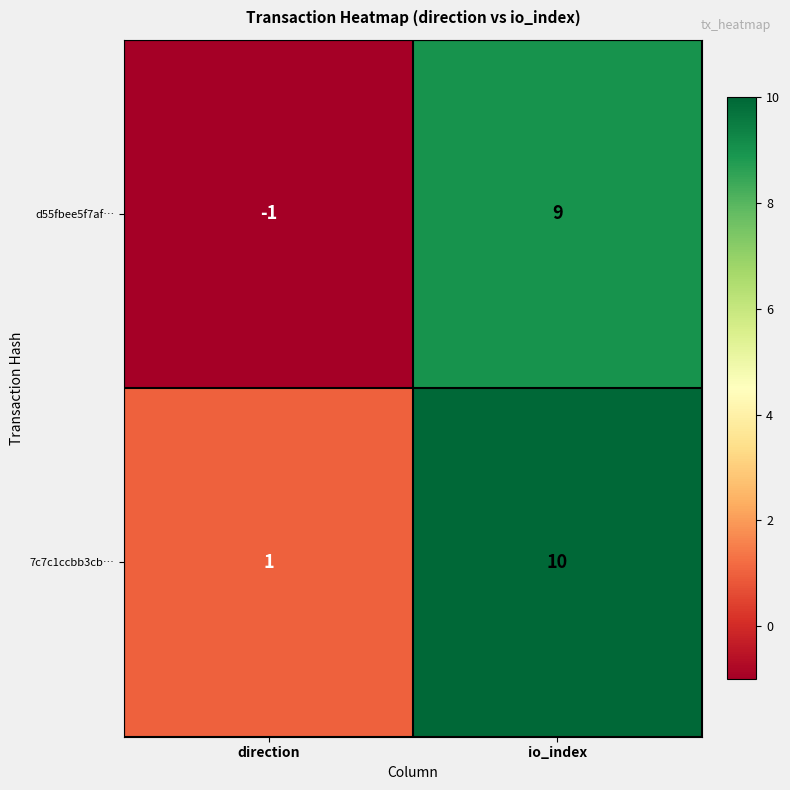

The d55fbee5f7af… series shows 2 at io_index. True or false?

False